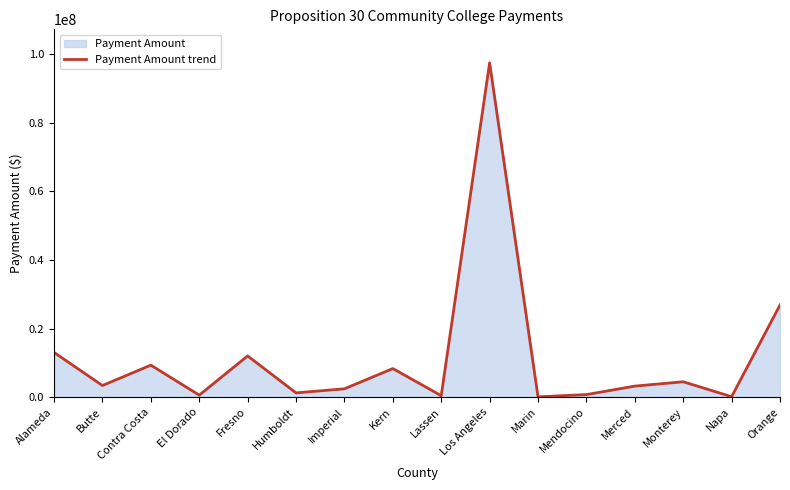

List the labels in order of value, largest first.

Los Angeles, Orange, Alameda, Fresno, Contra Costa, Kern, Monterey, Butte, Merced, Imperial, Humboldt, Mendocino, El Dorado, Lassen, Napa, Marin